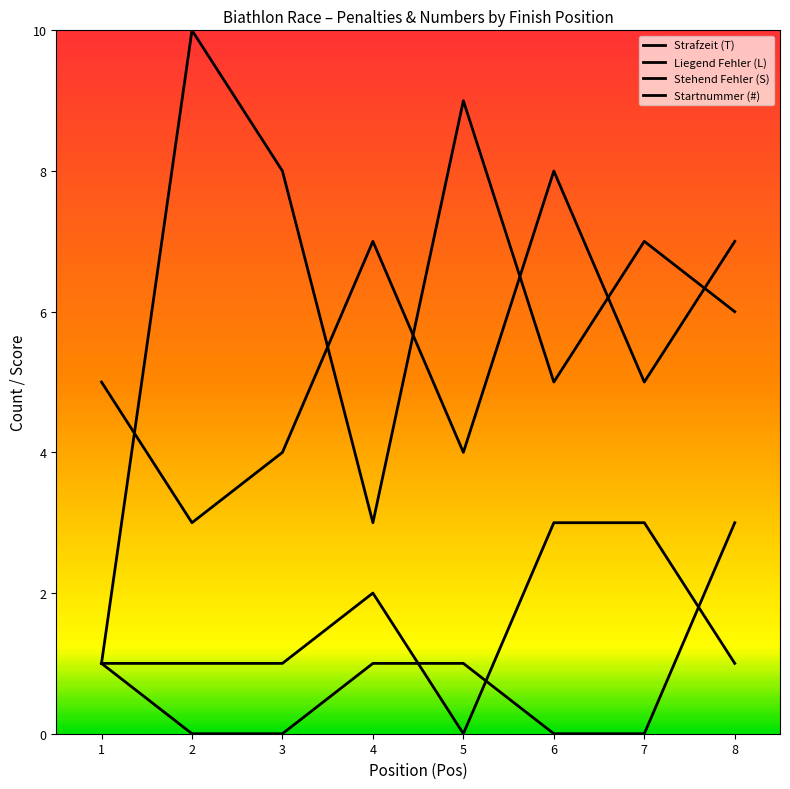

Is this an area chart (filled region under the line)?

No